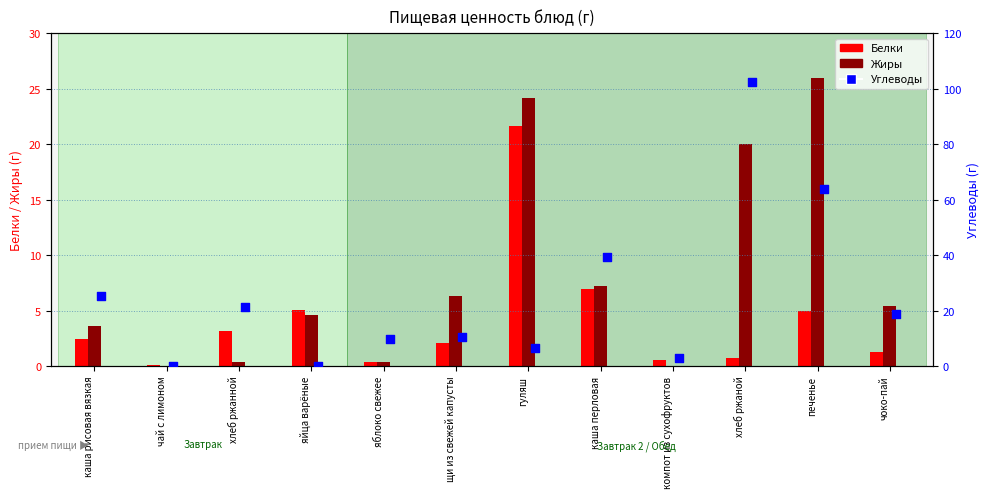

Is the value of Углеводы at каша рисовая вязкая greater than the value of Жиры at яблоко свежее?

Yes